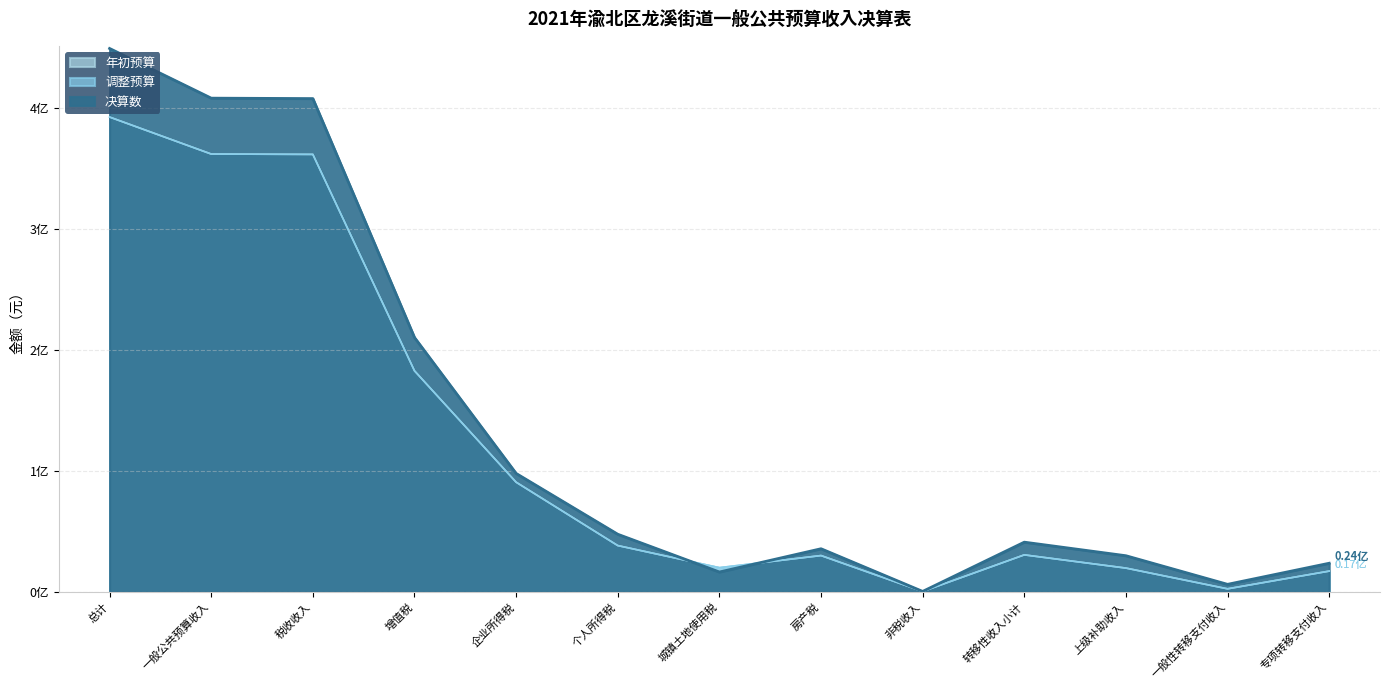

What is the greatest value displayed?

449203965.3